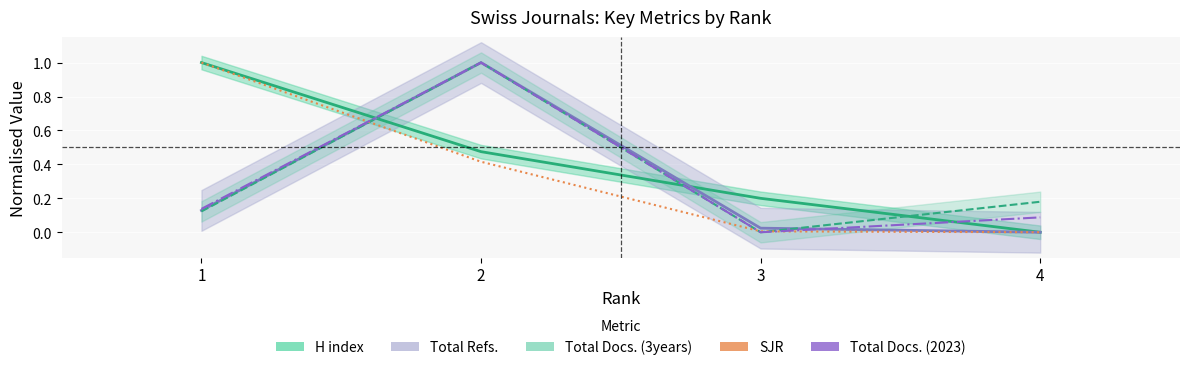

What is the total value across all series at 3?

0.2